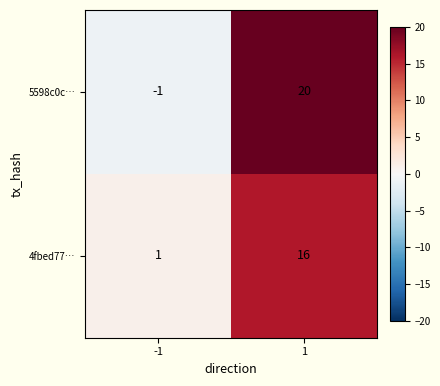

What is the difference between the maximum and minimum values in the 4fbed77… series?

15